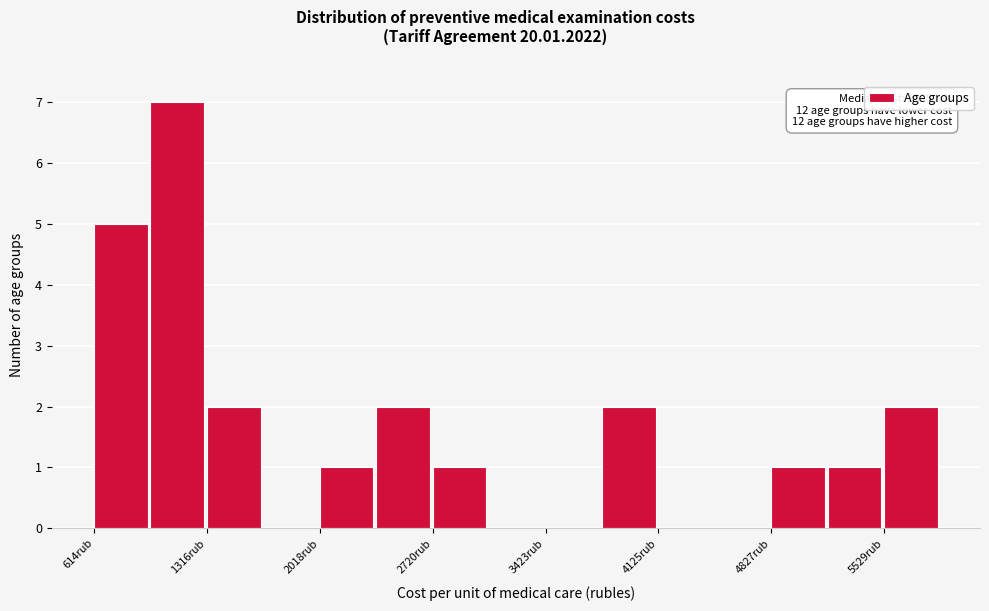

Around what value on the x-axis is the tallest bar? Give the approximate position of its centre, as read against the axis.

1100